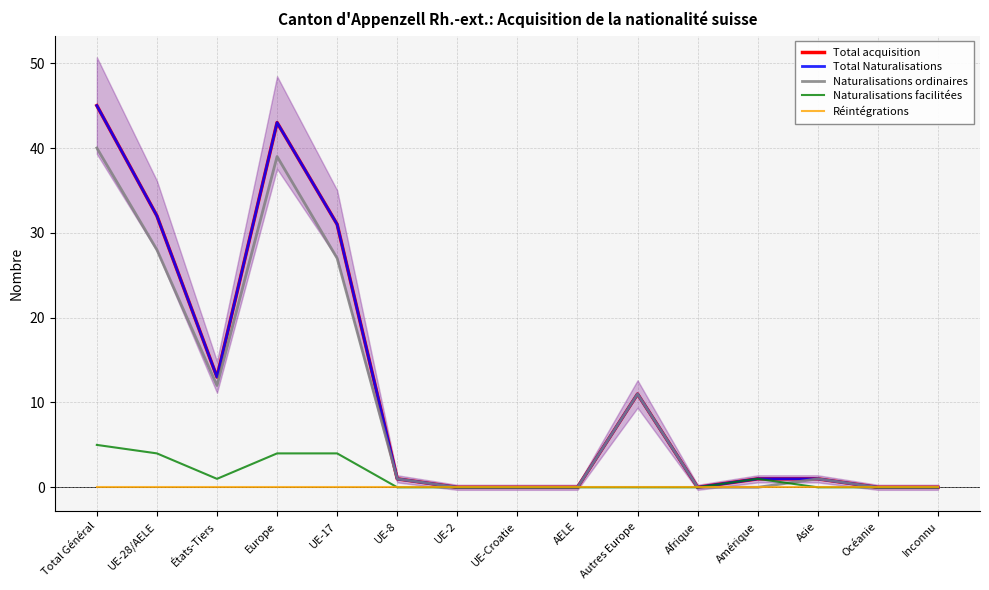

Where is Réintégrations nearest to the value 0?

Total Général